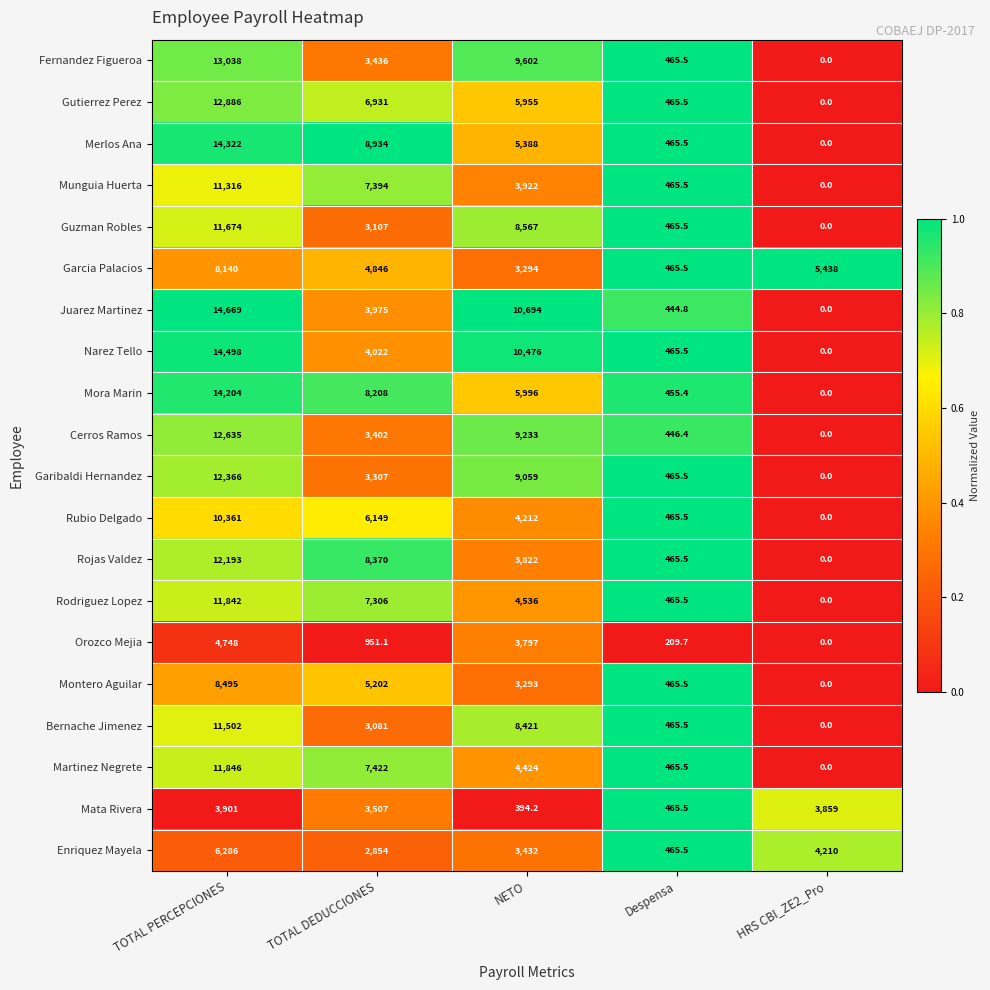

Read the Mata Rivera value at HRS CBI_ZE2_Pro.

3859.0